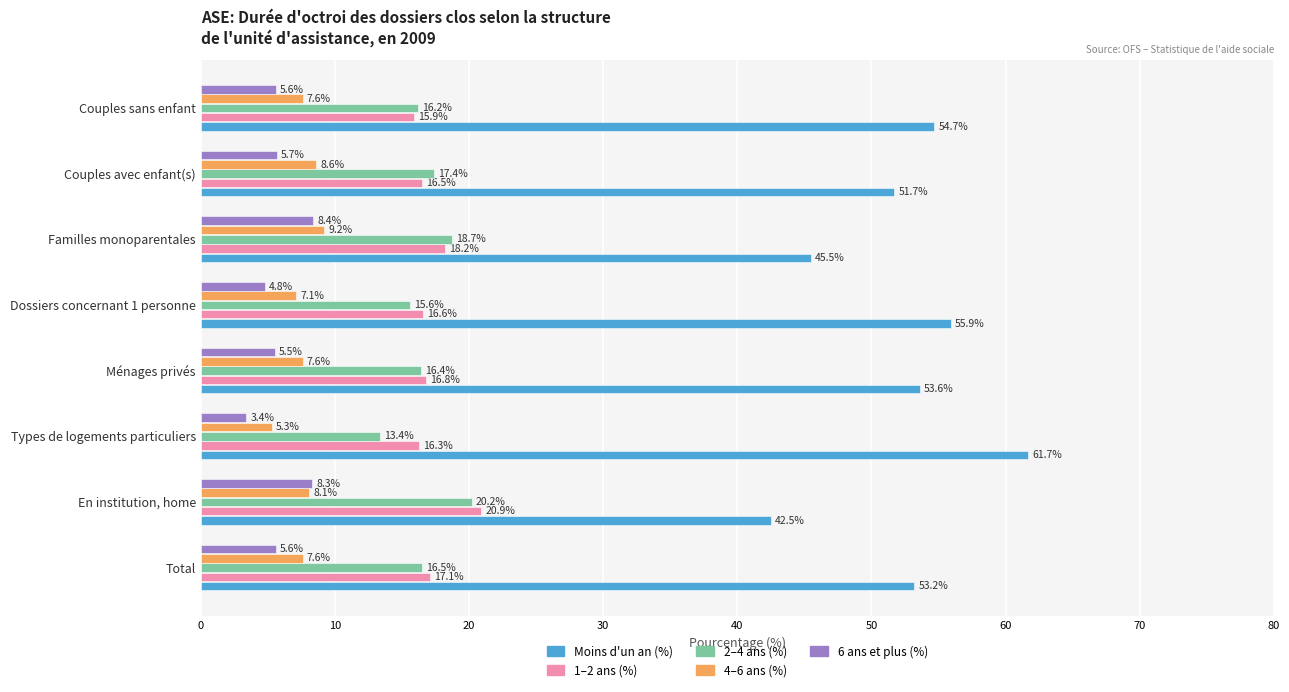

What is the spread (max minus min) of values at Couples avec enfant(s)?

46.0